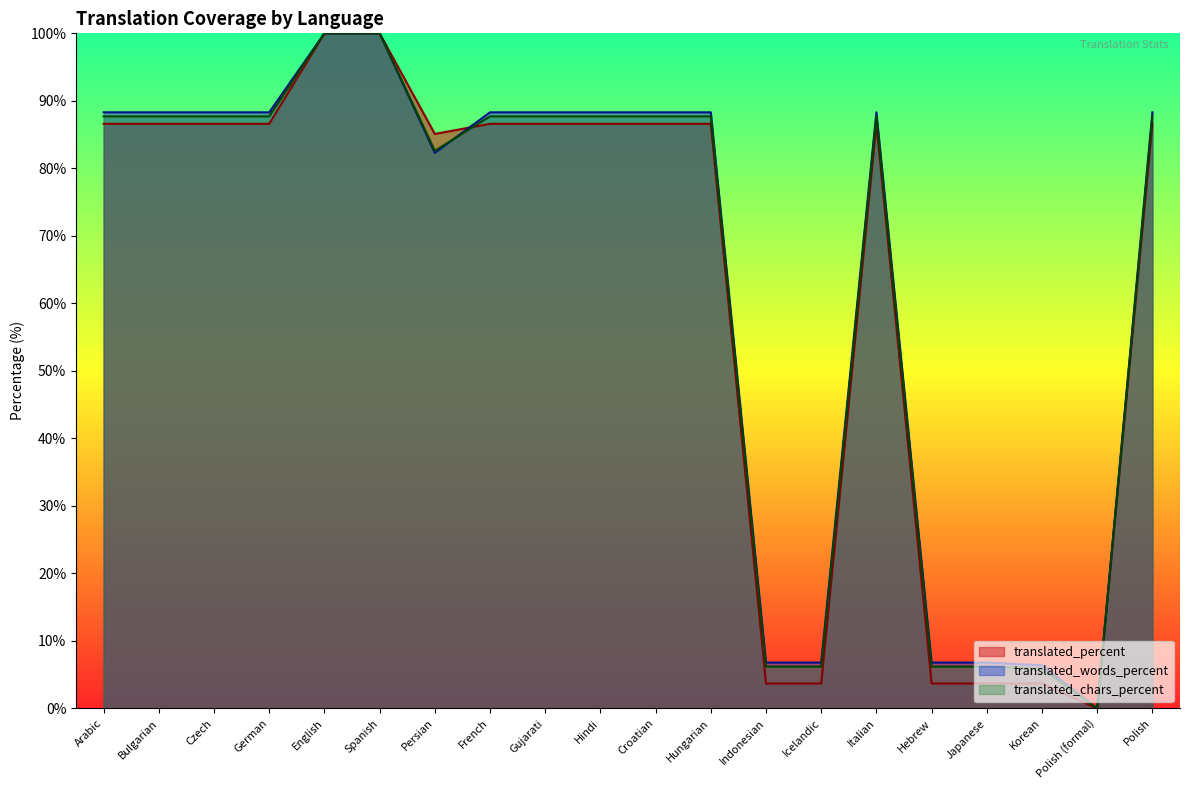

What is the label of the 3rd point from the left?

Czech